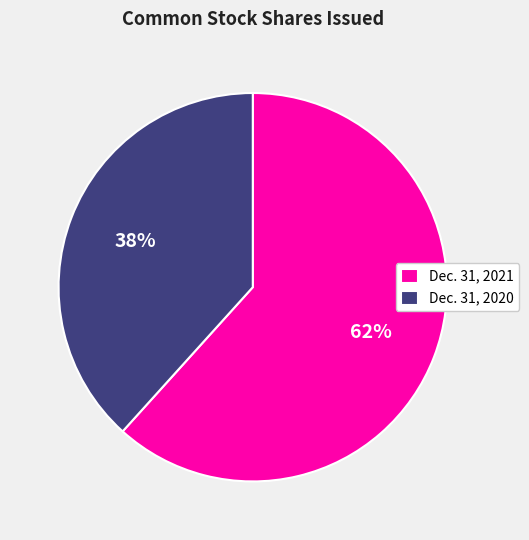

How many slices are in this pie chart?

2